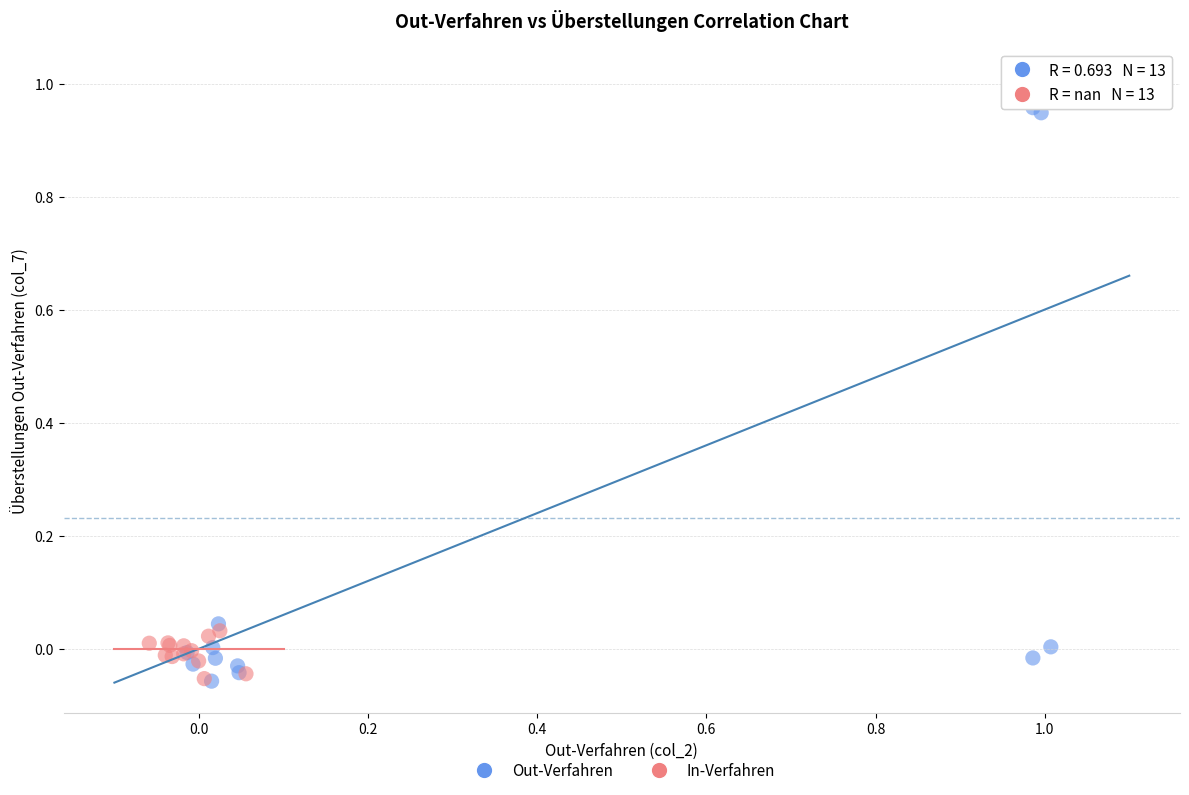

Which series contains the highest Y value?

Out-Verfahren